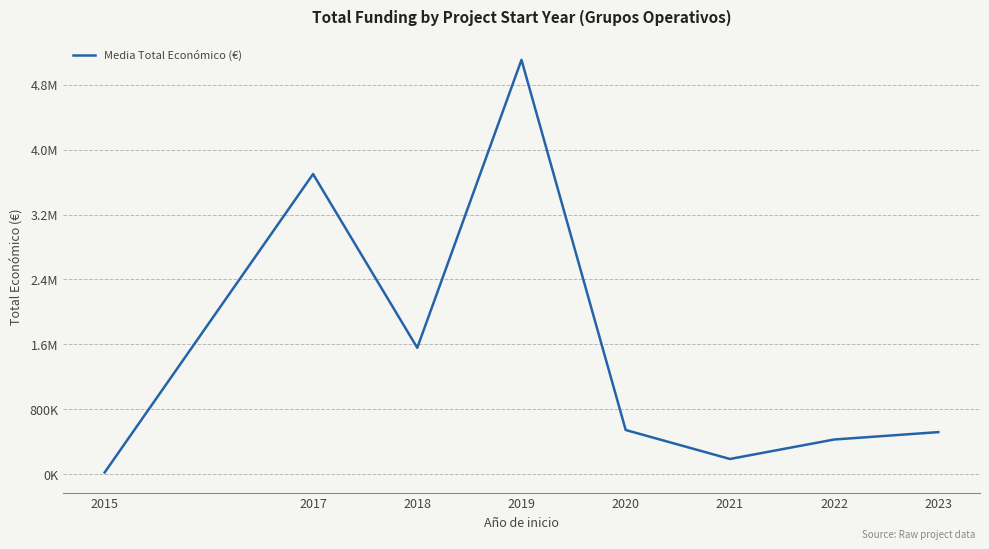

What is the sum of all values?

12054658.5